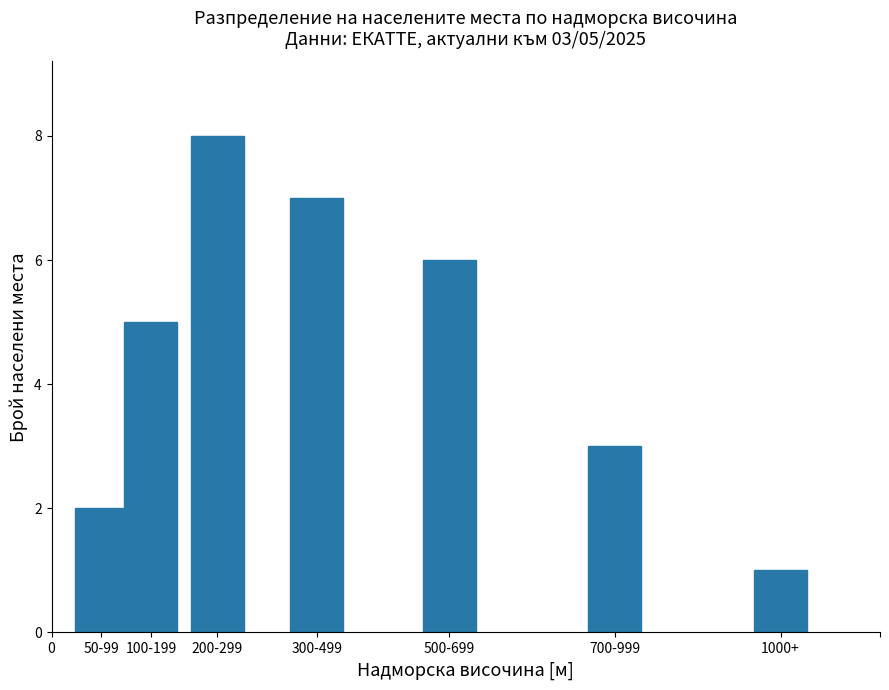

Reading right to left, what are all the values shown in this chart?

1000+=1	700-999=3	500-699=6	300-499=7	200-299=8	100-199=5	50-99=2